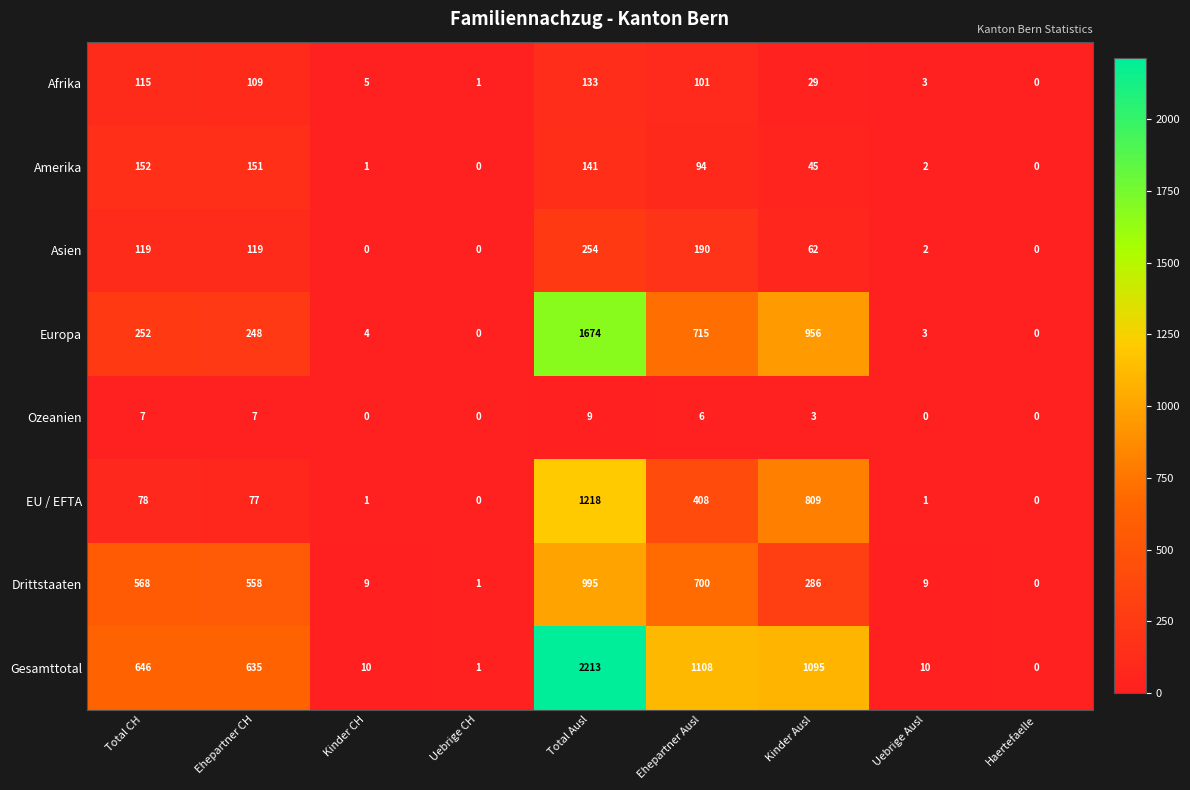

Which series has the largest total across all categories?

Gesamttotal